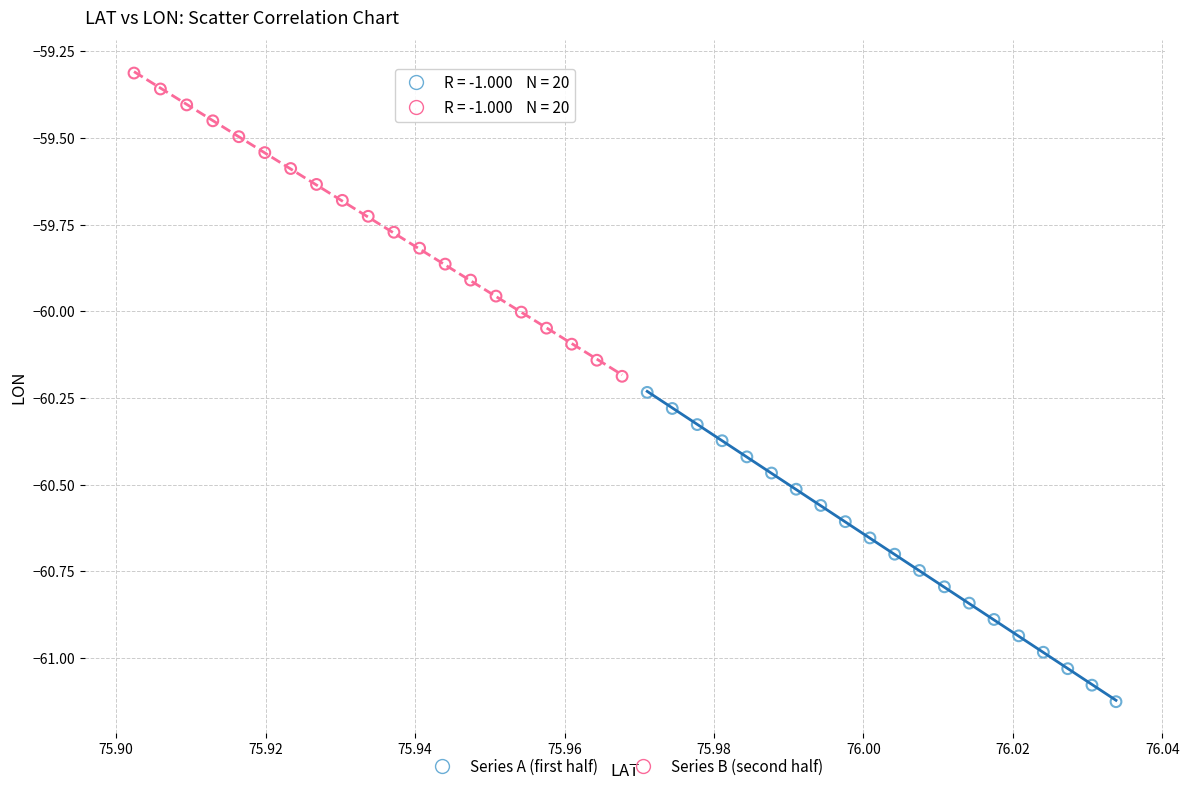

Which series reaches the maximum Y coordinate?

Series B (second half)